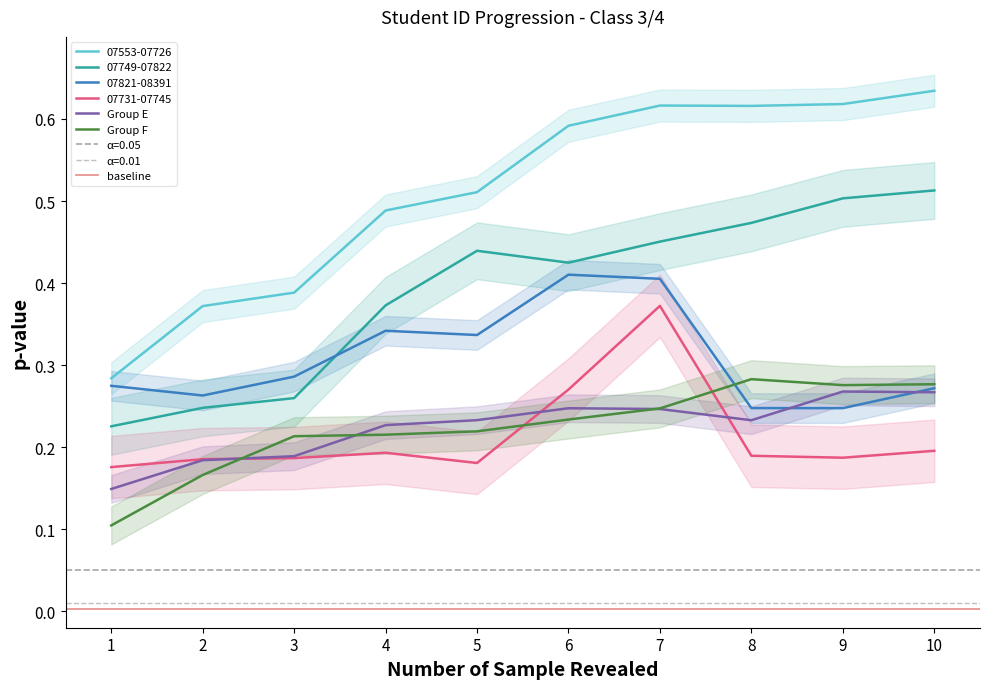

How many lines are shown in the chart?

6